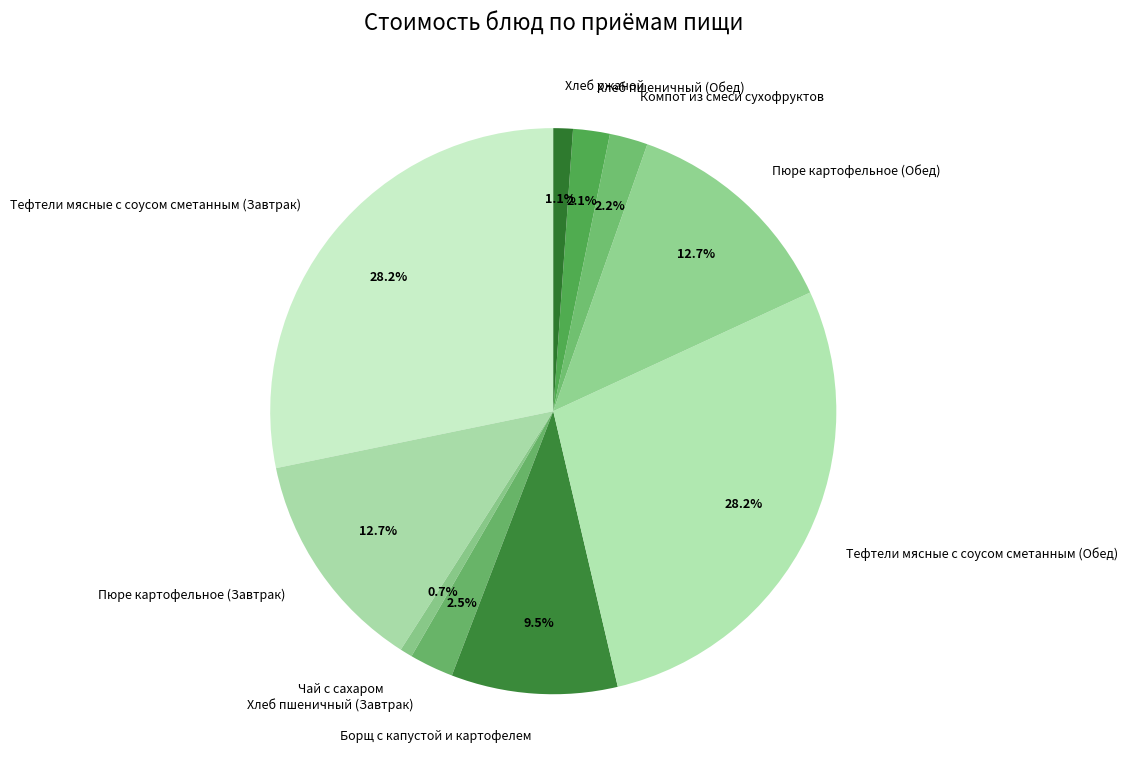

Do Компот из смеси сухофруктов and Борщ с капустой и картофелем together represent more than half of the pie?

No